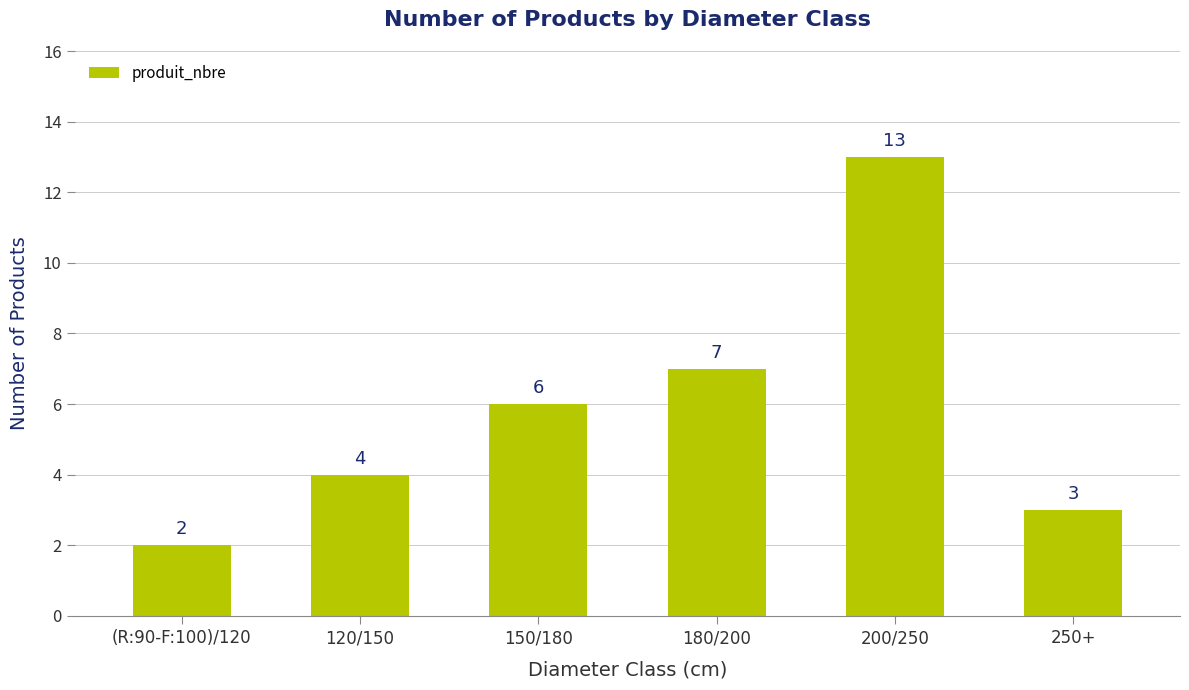

What is the difference between the values at (R:90-F:100)/120 and 180/200?

5